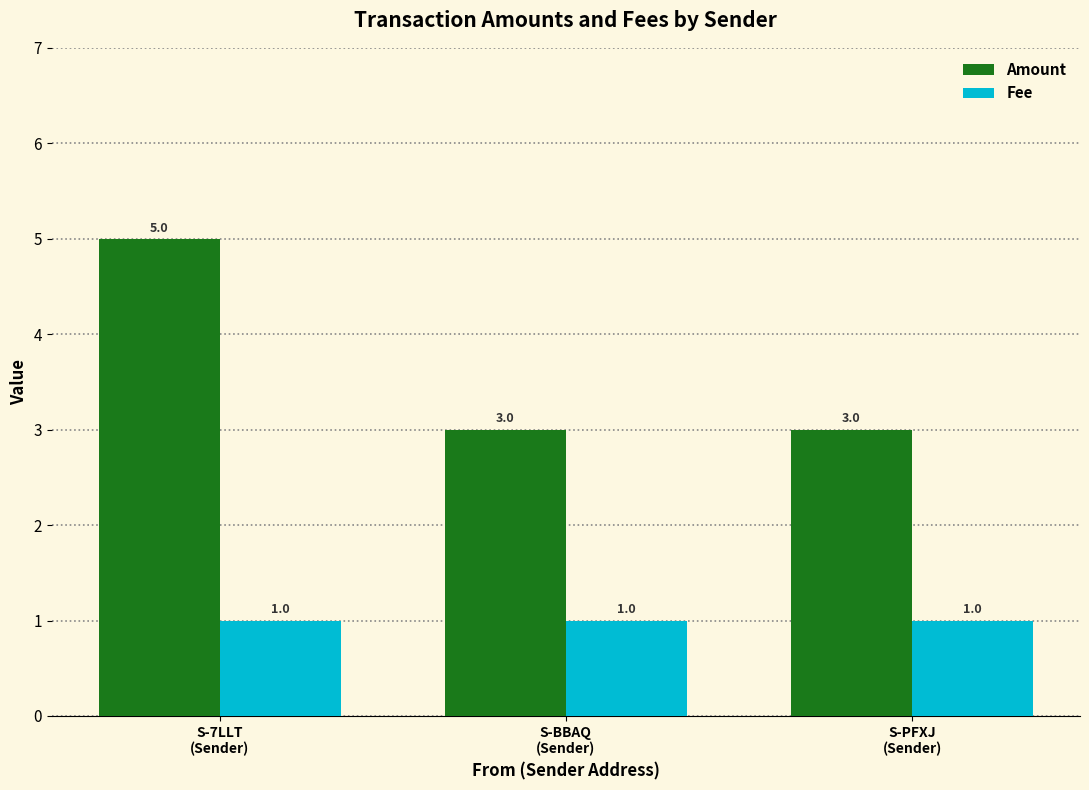

What is the sum of all Fee values?

3